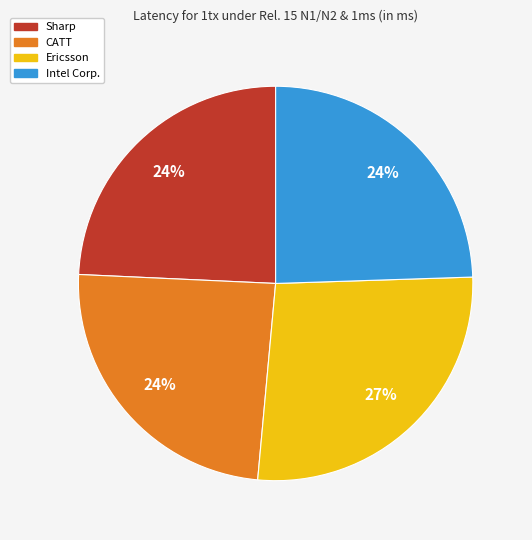

Does any single category account for the majority?

No